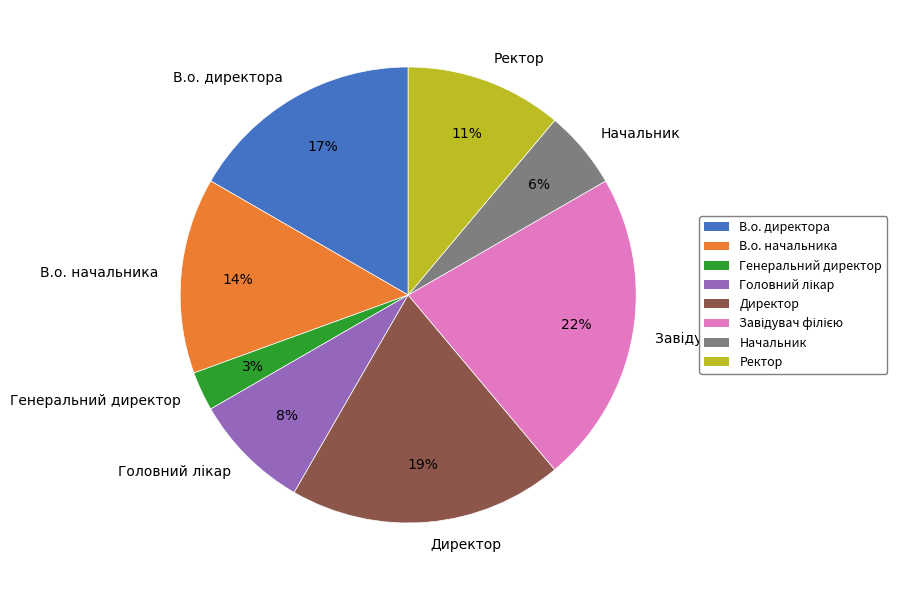

Approximately how many times larger is the value at В.о. директора compared to Ректор?

1.5